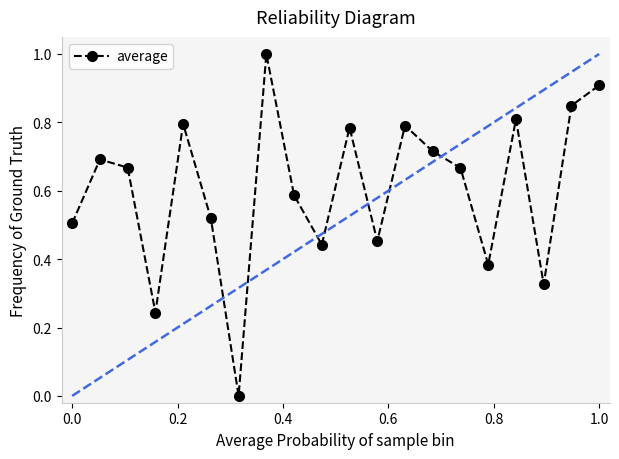

True or false: the data has more than 1 interior local peaks.

True